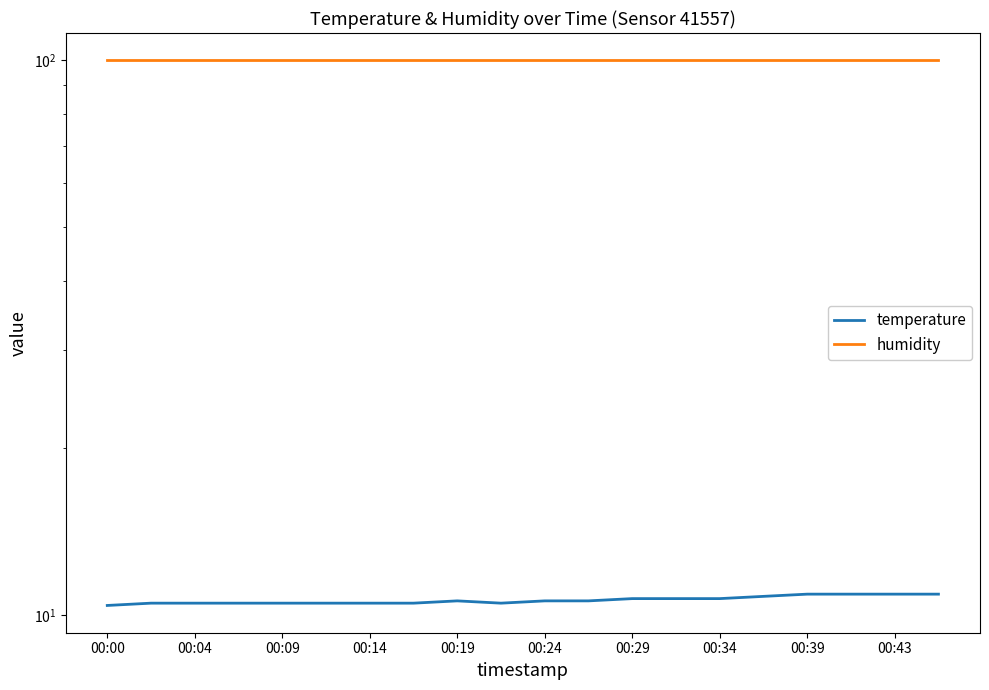

The temperature series shows 4.3 at 00:34. True or false?

False